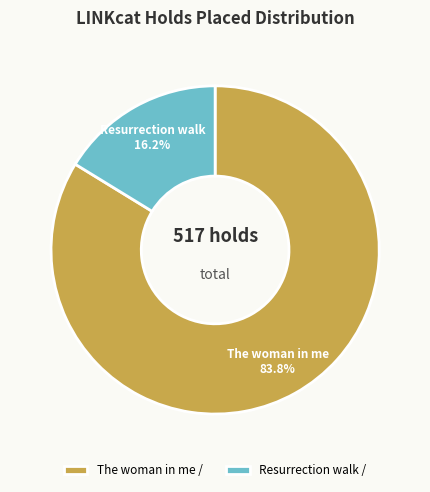

Which category has the biggest portion of the pie?

The woman in me /